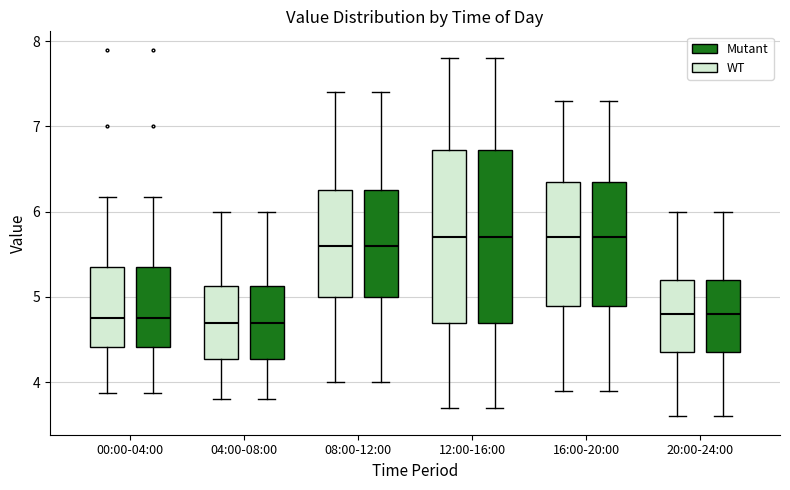

Reading left to right, read every box against the y-axis: the position of its median line, the range the box covers, and the ends of its whiskers. The values are not printed on the chart, so give them approximately, as read against the axis.

00:00-04:00 (WT): median 4.8, box 4.4 to 5.4, whiskers 3.9 to 6.2
00:00-04:00 (Mutant): median 4.8, box 4.4 to 5.4, whiskers 3.9 to 6.2
04:00-08:00 (WT): median 4.7, box 4.3 to 5.1, whiskers 3.8 to 6.0
04:00-08:00 (Mutant): median 4.7, box 4.3 to 5.1, whiskers 3.8 to 6.0
08:00-12:00 (WT): median 5.6, box 5.0 to 6.3, whiskers 4.0 to 7.4
08:00-12:00 (Mutant): median 5.6, box 5.0 to 6.3, whiskers 4.0 to 7.4
12:00-16:00 (WT): median 5.7, box 4.7 to 6.7, whiskers 3.7 to 7.8
12:00-16:00 (Mutant): median 5.7, box 4.7 to 6.7, whiskers 3.7 to 7.8
16:00-20:00 (WT): median 5.7, box 4.9 to 6.4, whiskers 3.9 to 7.3
16:00-20:00 (Mutant): median 5.7, box 4.9 to 6.4, whiskers 3.9 to 7.3
20:00-24:00 (WT): median 4.8, box 4.4 to 5.2, whiskers 3.6 to 6.0
20:00-24:00 (Mutant): median 4.8, box 4.4 to 5.2, whiskers 3.6 to 6.0